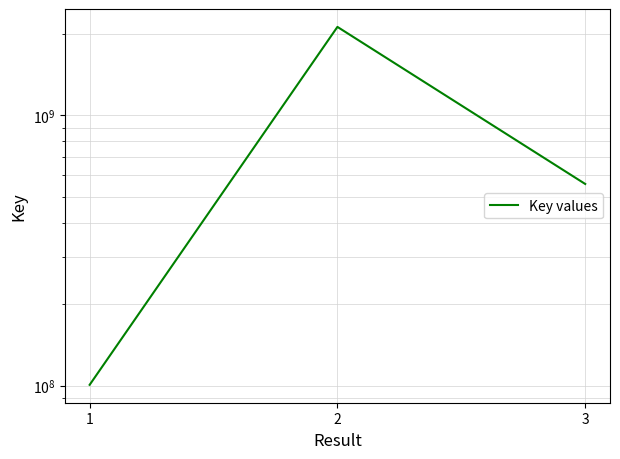

Is it true that the value at 2 is 3400580590?

False